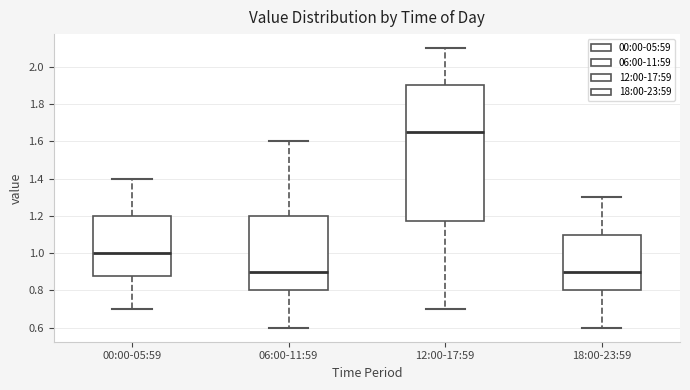

Comparing the boxes themselves (not the whiskers), which one is the tallest?

12:00-17:59